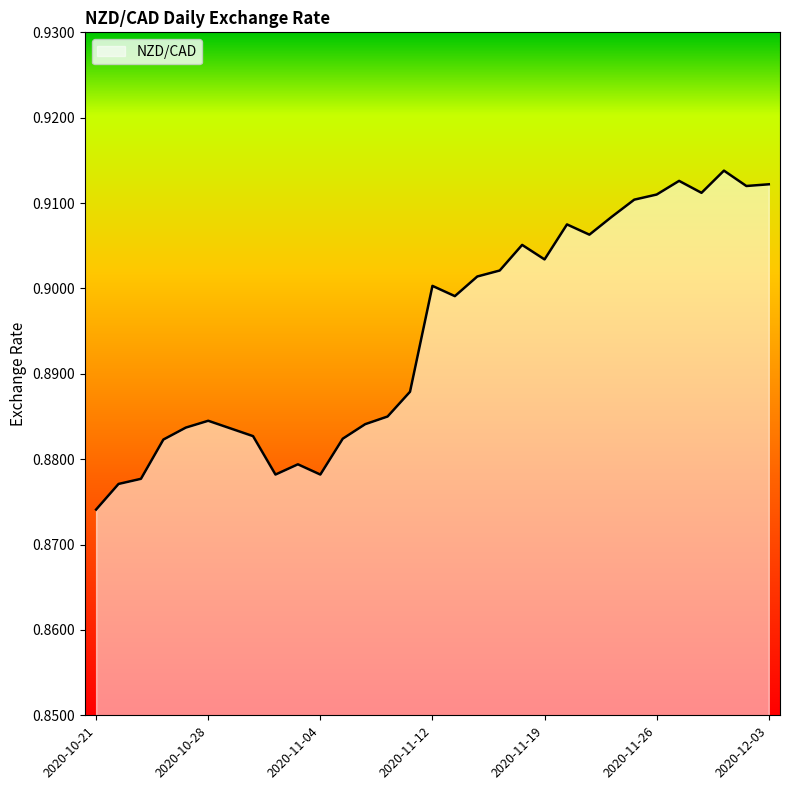

Where is the first local maximum?

2020-10-28